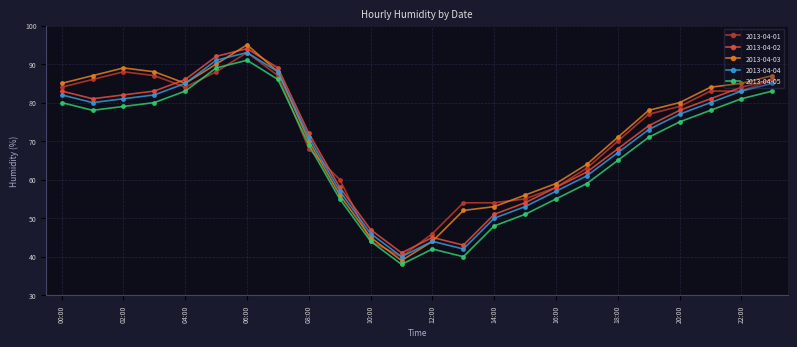

What is the lowest value of the 2013-04-03 series?

39